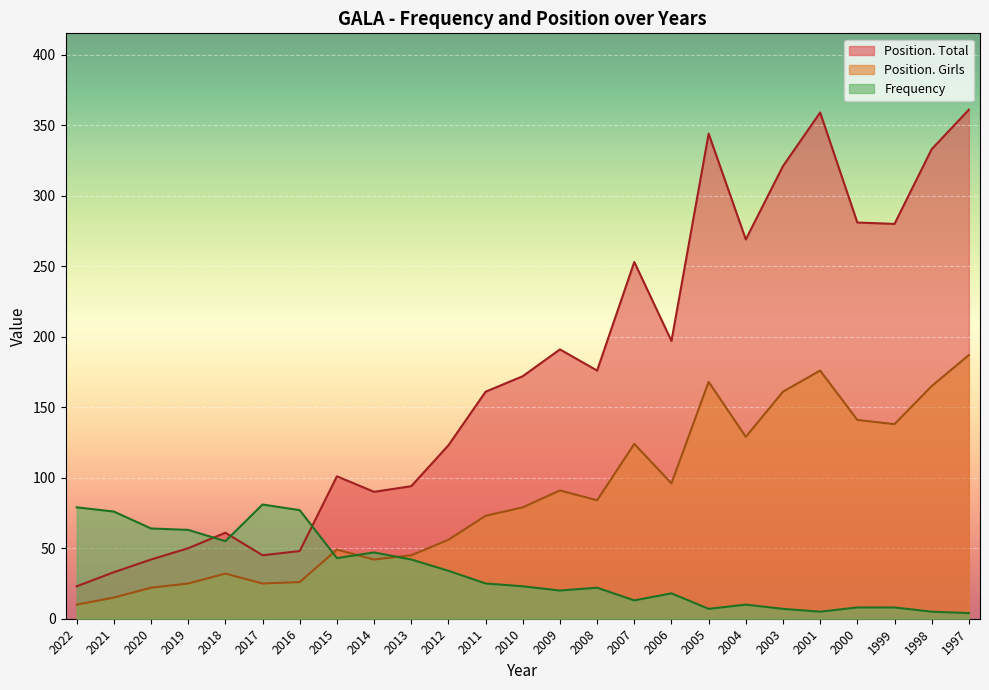

True or false: Position. Girls has more than 0 interior local peaks.

True